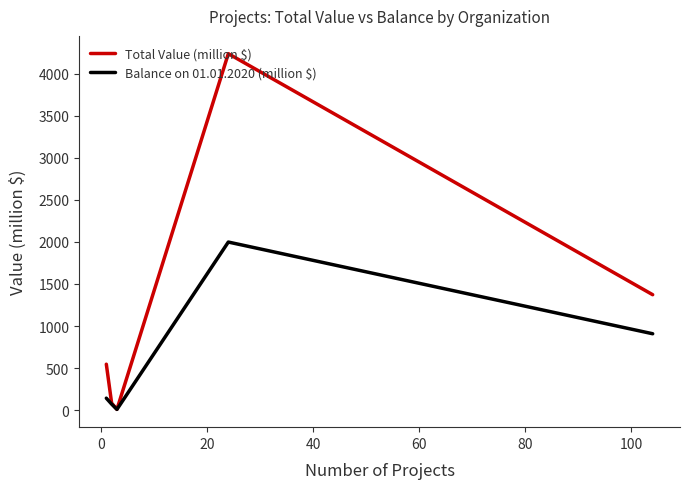

How many lines are shown in the chart?

2